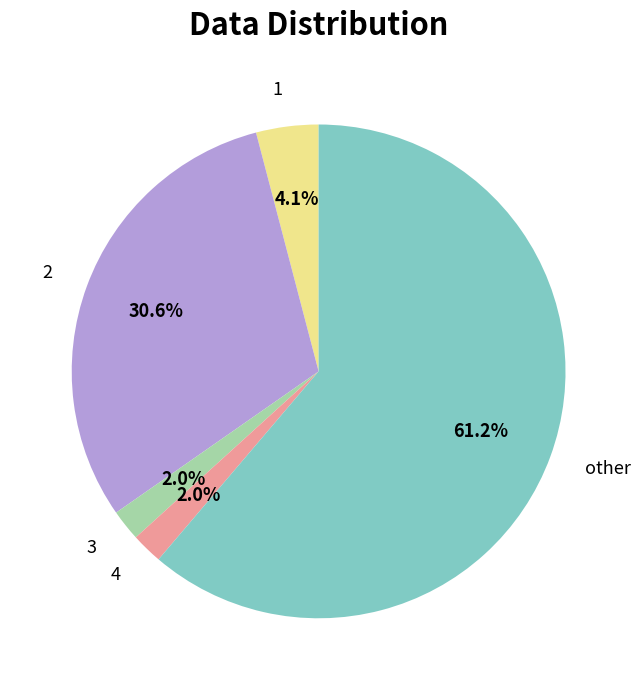

Which slice is the largest?

other